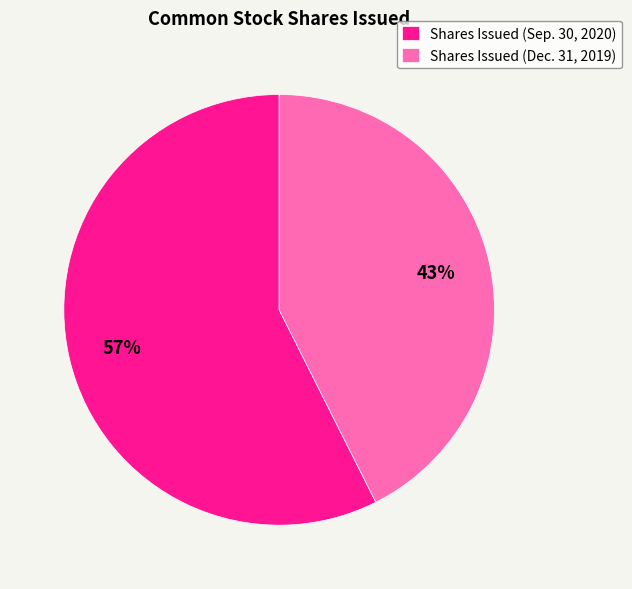

Which slice represents more than half of the pie?

Shares Issued (Sep. 30, 2020)